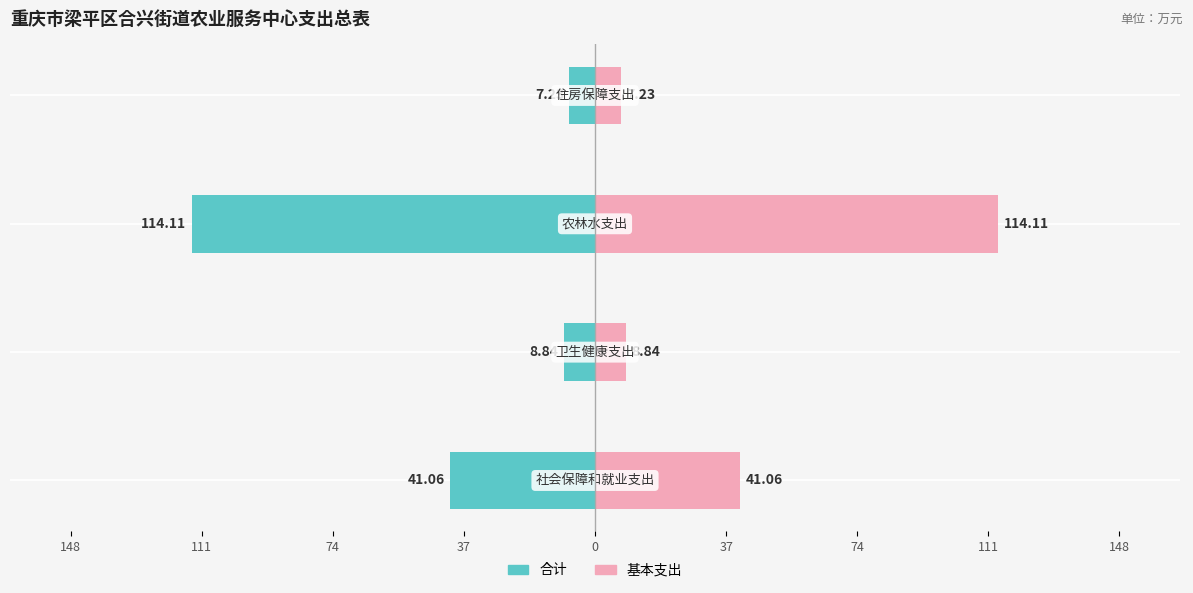

What is the value of the 合计 bar at the 4th from the left?

-7.2